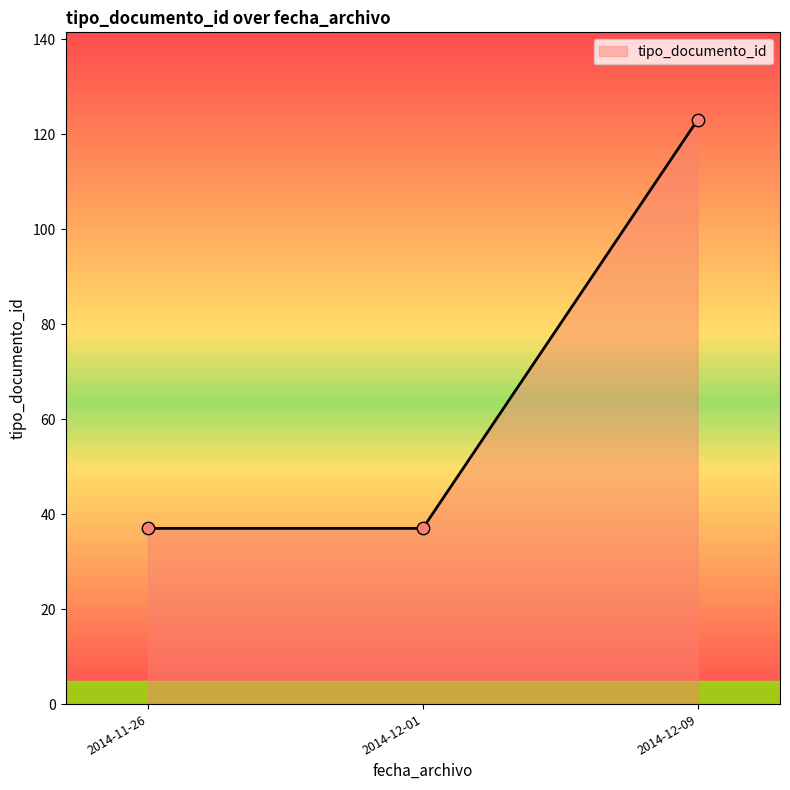

What is the change in value from 2014-11-26 to 2014-12-09?

+86